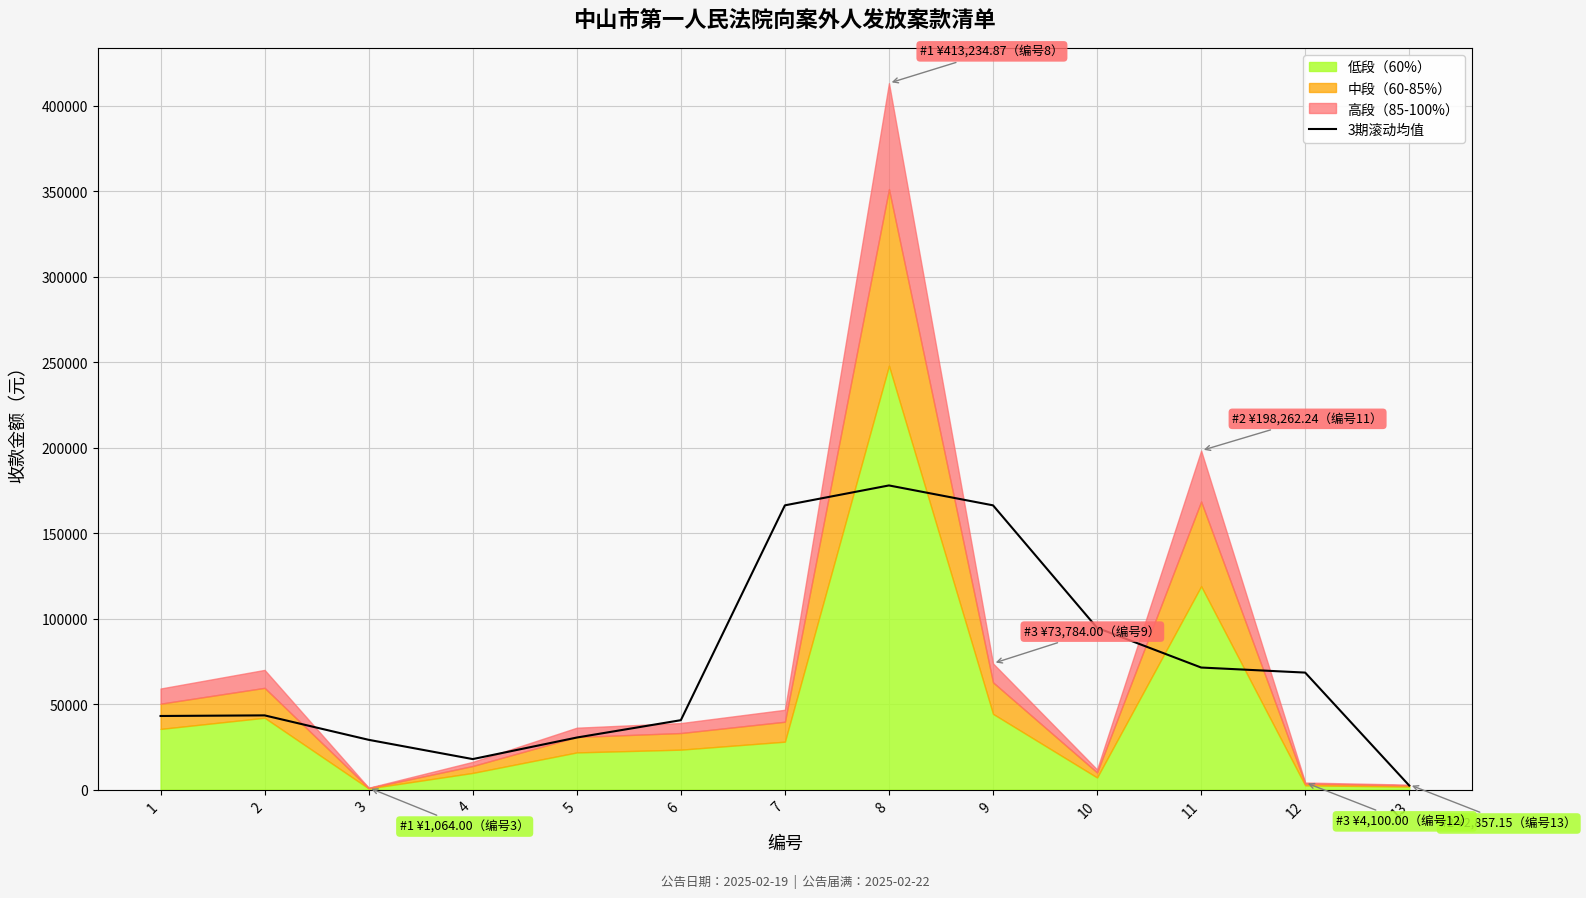

What is the highest value of the 3期滚动均值 series?

177891.6